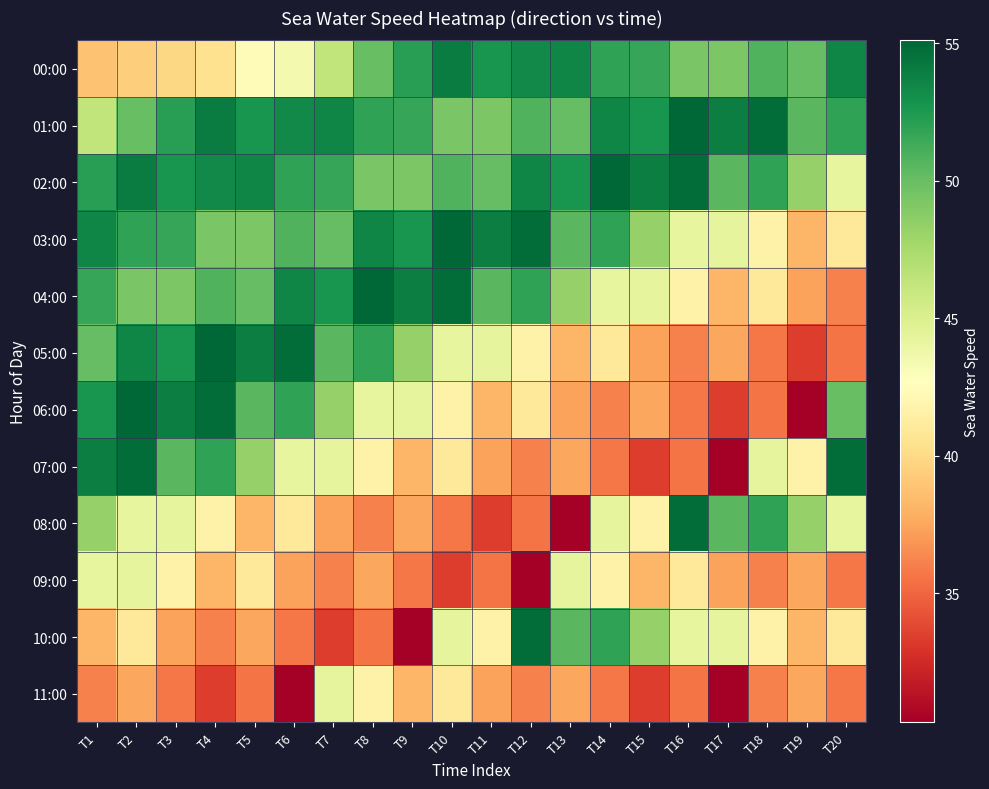

Which series changed the most between T3 and T13?

06:00